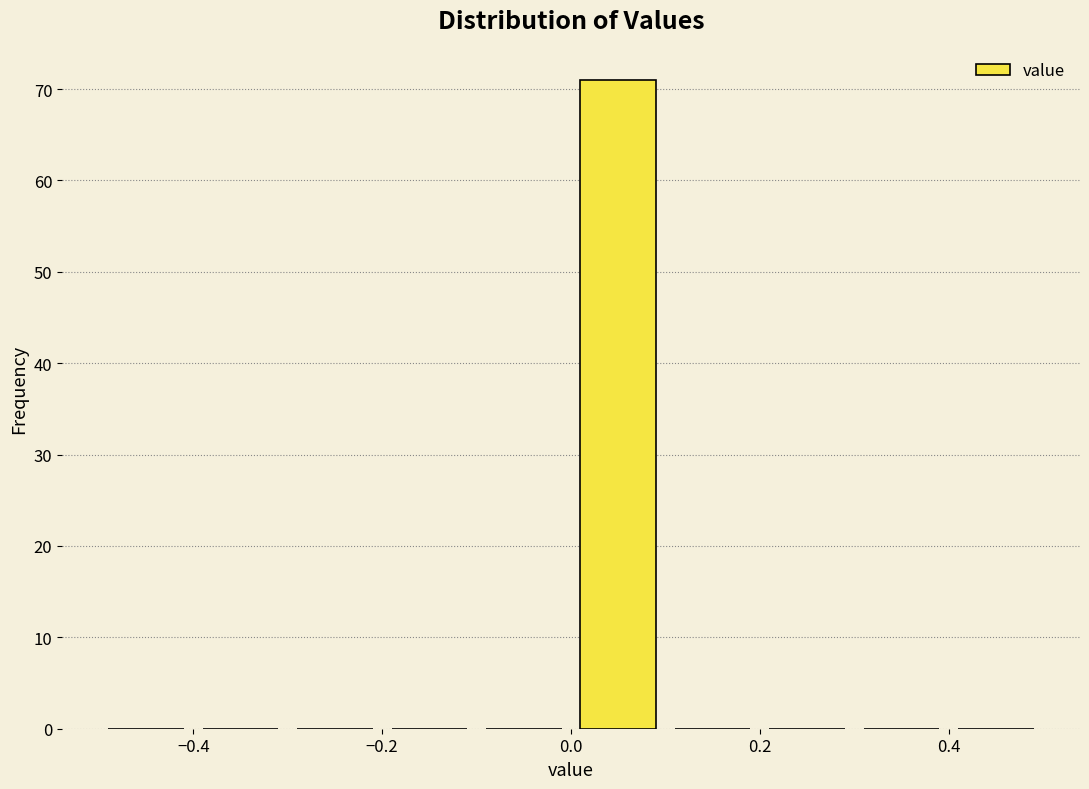

Reading left to right, transcribe this chart: for each bar, give the range it covers on the x-axis and its height. The values are not printed on the chart, so give them approximately, as read against the axis.

-0.5 to -0.4: 0
-0.4 to -0.3: 0
-0.3 to -0.2: 0
-0.2 to -0.1: 0
-0.1 to 0.0: 0
0.0 to 0.1: 71
0.1 to 0.2: 0
0.2 to 0.3: 0
0.3 to 0.4: 0
0.4 to 0.5: 0